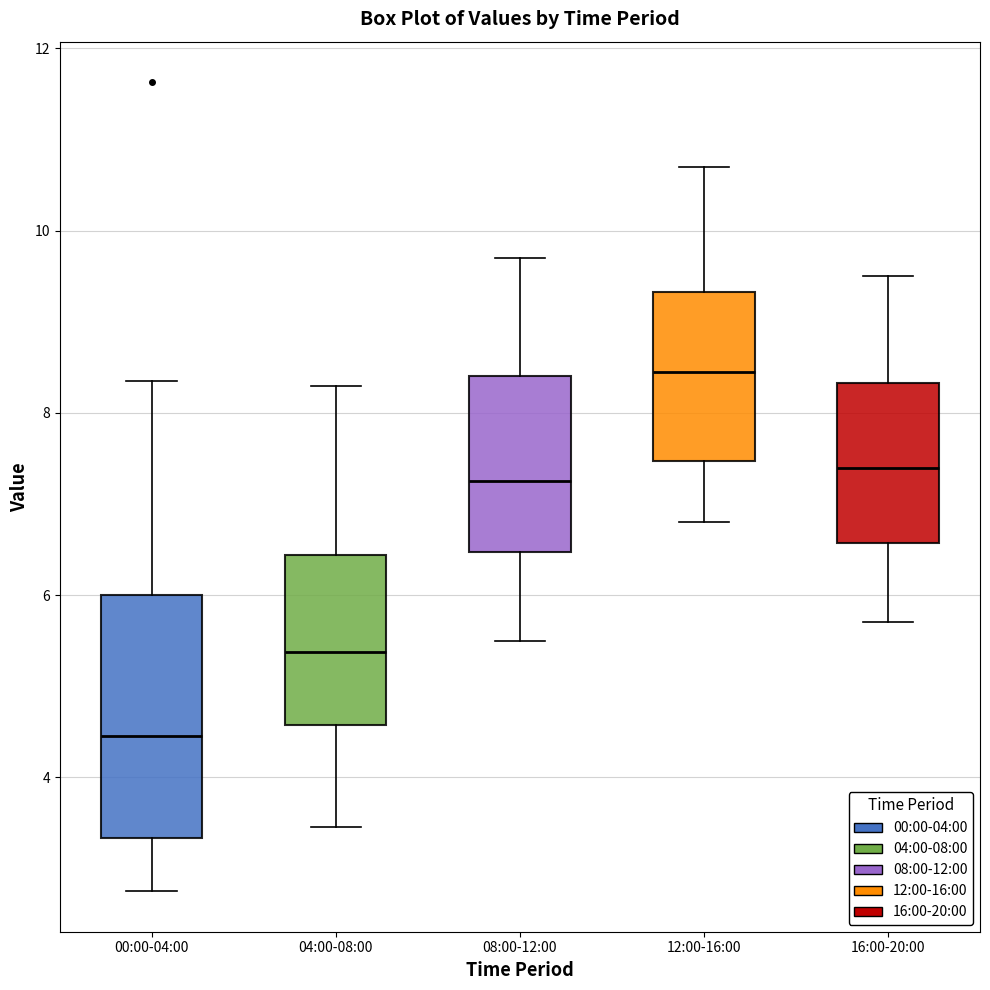

Comparing the boxes themselves (not the whiskers), which one is the tallest?

00:00-04:00